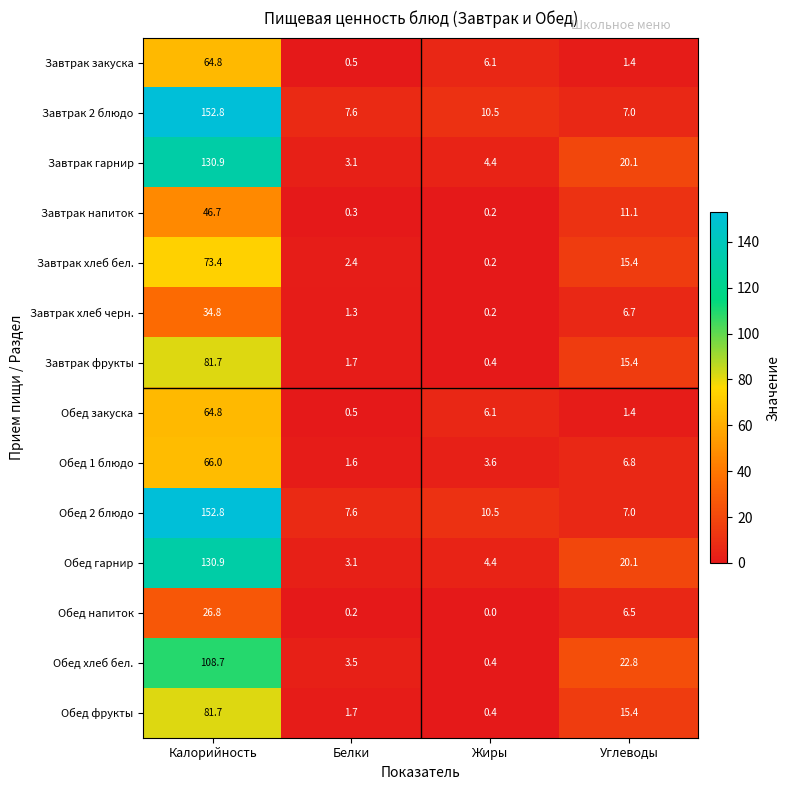

The value of Обед фрукты at Калорийность is 81.7. True or false?

True